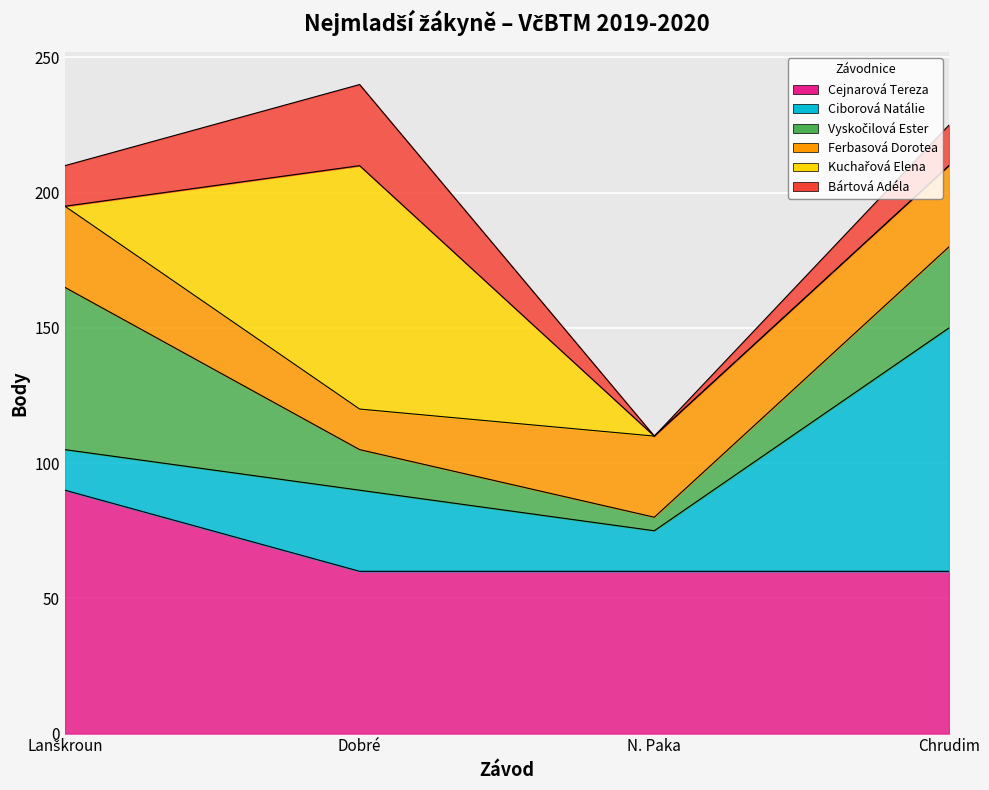

What is the highest value of the Cejnarová Tereza series?

90